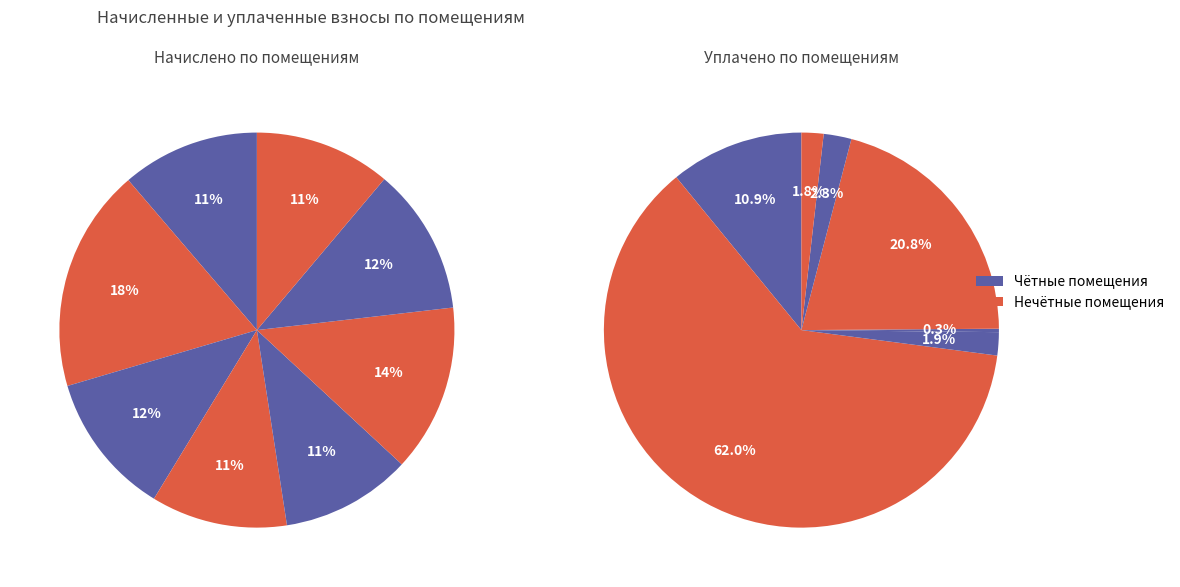

Count the number of slices in the pie.

8